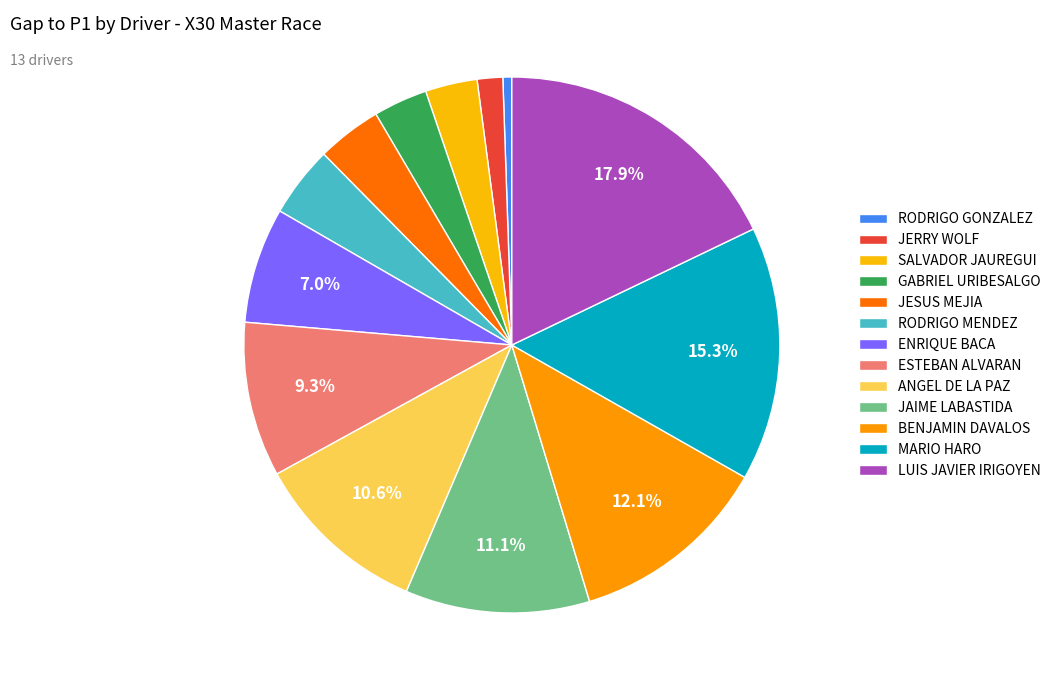

What is the largest slice in the pie chart?

LUIS JAVIER IRIGOYEN